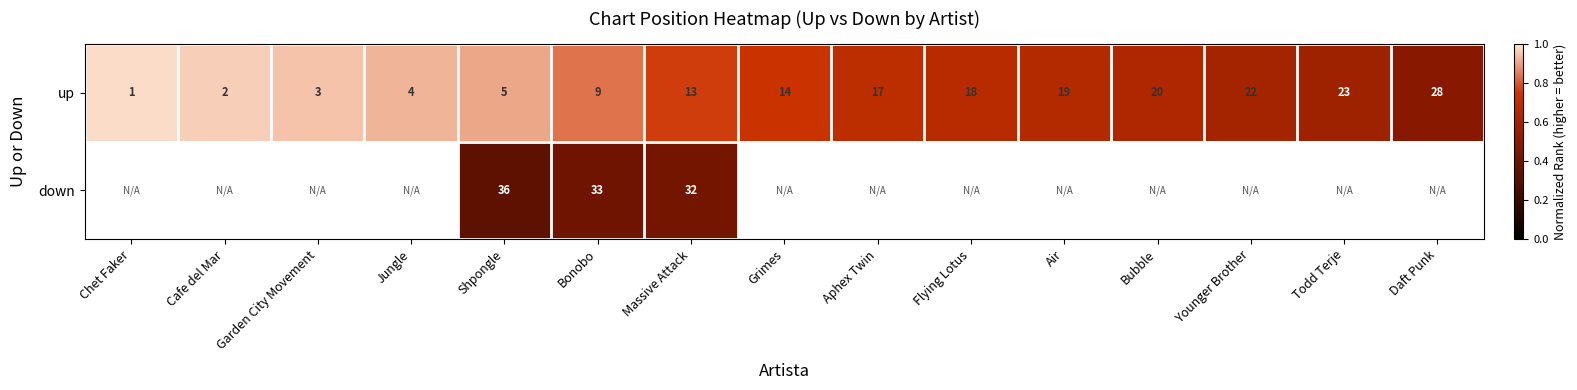

Which category has the lowest value in the up series?

Chet Faker